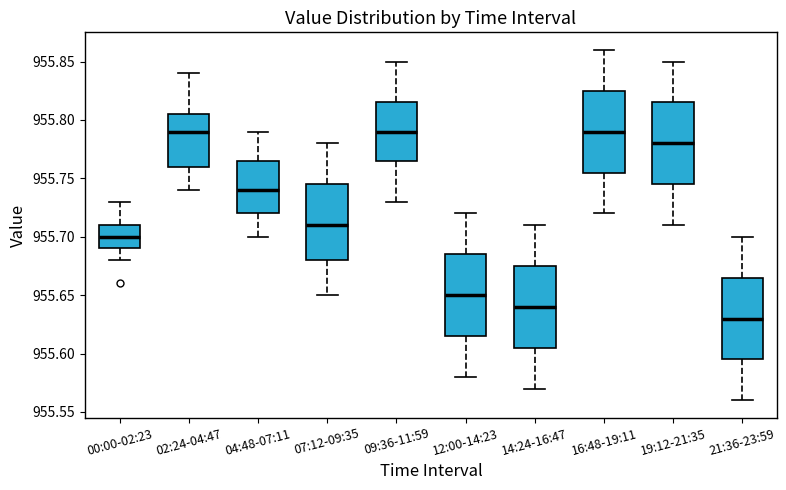

Reading left to right, read every box against the y-axis: the position of its median line, the range the box covers, and the ends of its whiskers. The values are not printed on the chart, so give them approximately, as read against the axis.

00:00-02:23: median 955.700, box 955.690 to 955.710, whiskers 955.680 to 955.730
02:24-04:47: median 955.790, box 955.760 to 955.805, whiskers 955.740 to 955.840
04:48-07:11: median 955.740, box 955.720 to 955.765, whiskers 955.700 to 955.790
07:12-09:35: median 955.710, box 955.680 to 955.745, whiskers 955.650 to 955.780
09:36-11:59: median 955.790, box 955.765 to 955.815, whiskers 955.730 to 955.850
12:00-14:23: median 955.650, box 955.615 to 955.685, whiskers 955.580 to 955.720
14:24-16:47: median 955.640, box 955.605 to 955.675, whiskers 955.570 to 955.710
16:48-19:11: median 955.790, box 955.755 to 955.825, whiskers 955.720 to 955.860
19:12-21:35: median 955.780, box 955.745 to 955.815, whiskers 955.710 to 955.850
21:36-23:59: median 955.630, box 955.595 to 955.665, whiskers 955.560 to 955.700